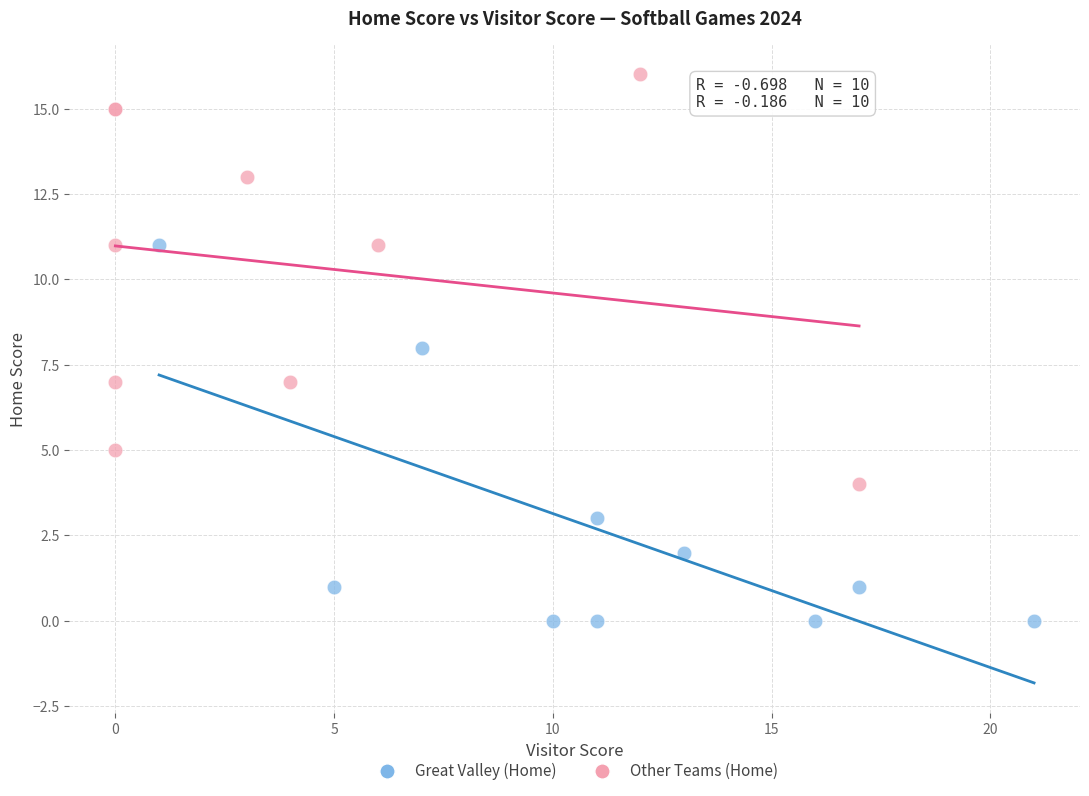

Which series reaches the maximum Y coordinate?

Other Teams (Home)